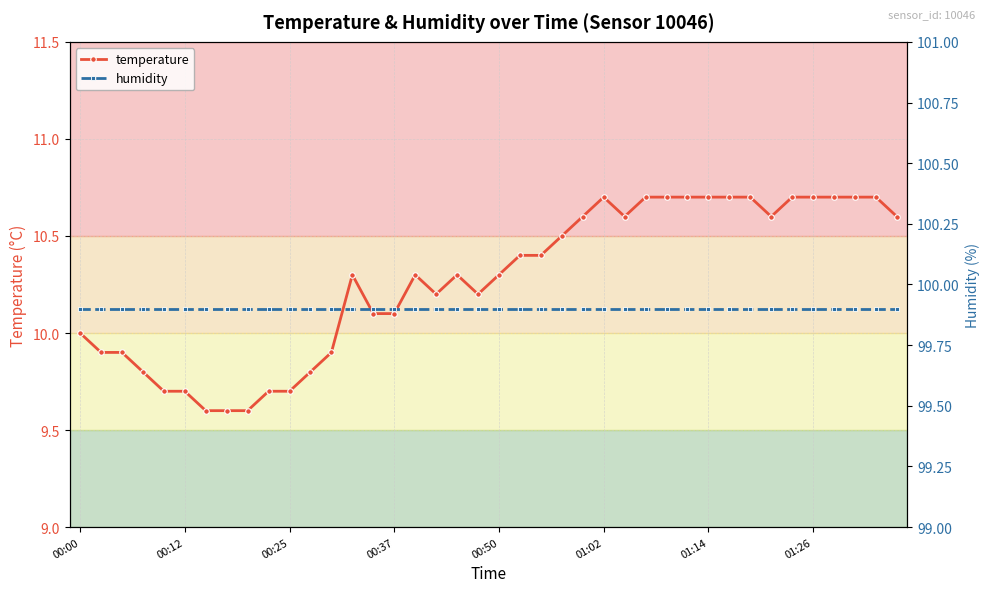

Between 01:02 and 27, which series saw the biggest shift?

temperature